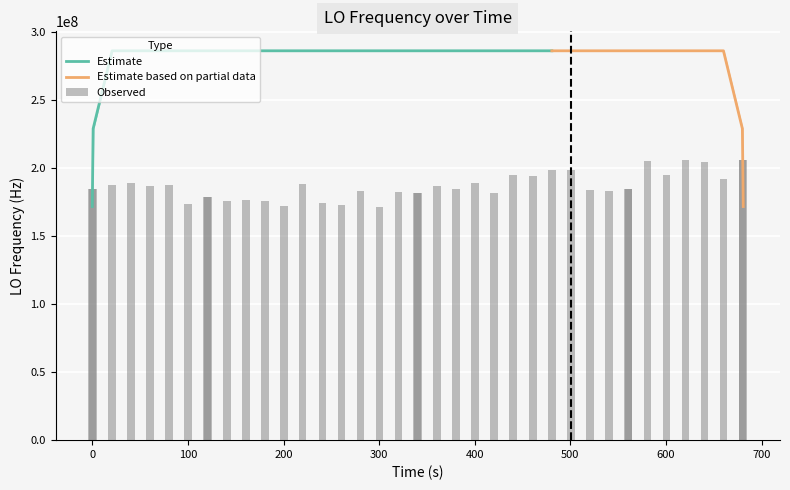

What is the sum of all values?

7462973807.6